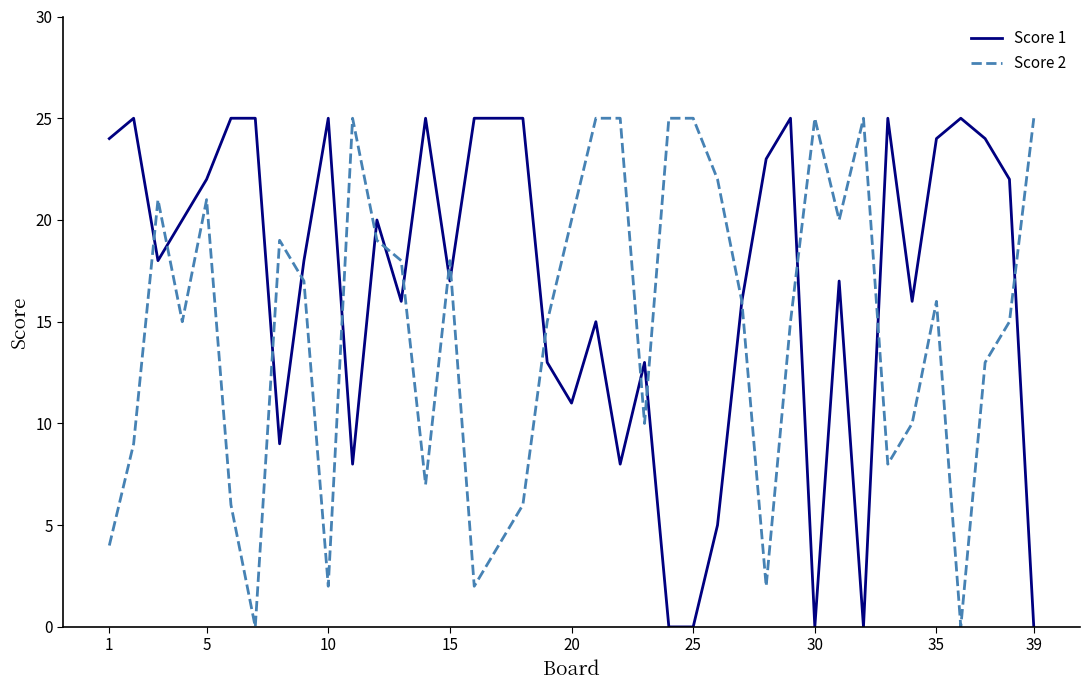

Which series has the largest total across all categories?

Score 1